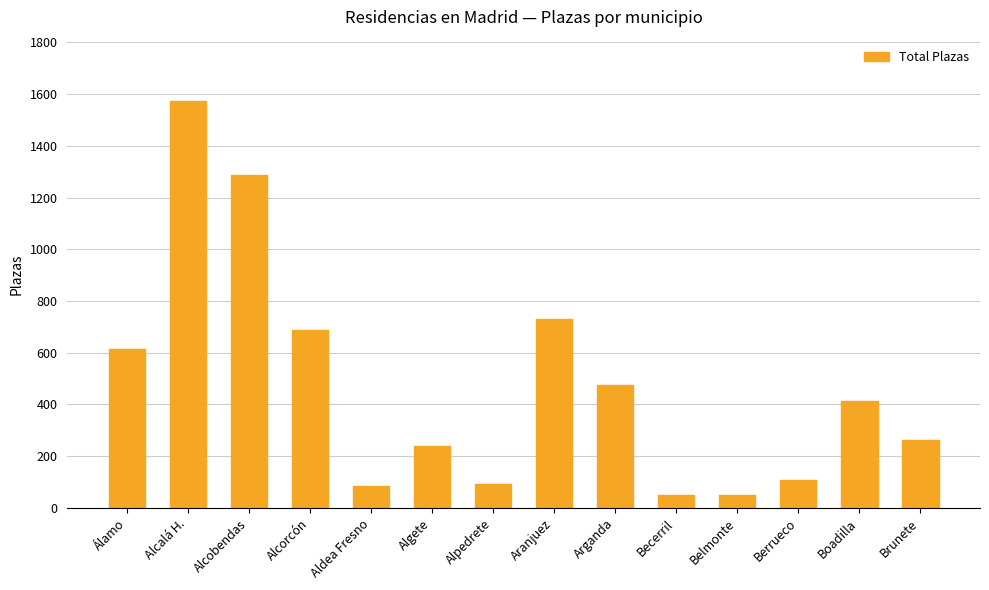

What is the label of the 9th bar from the left?

Arganda